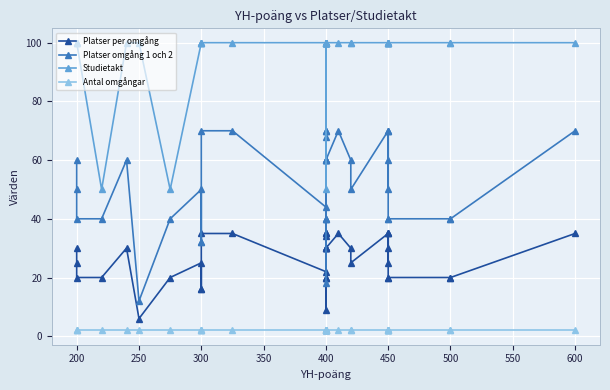

Is the value of Antal omgångar at 200 greater than the value of Studietakt at 400?

No